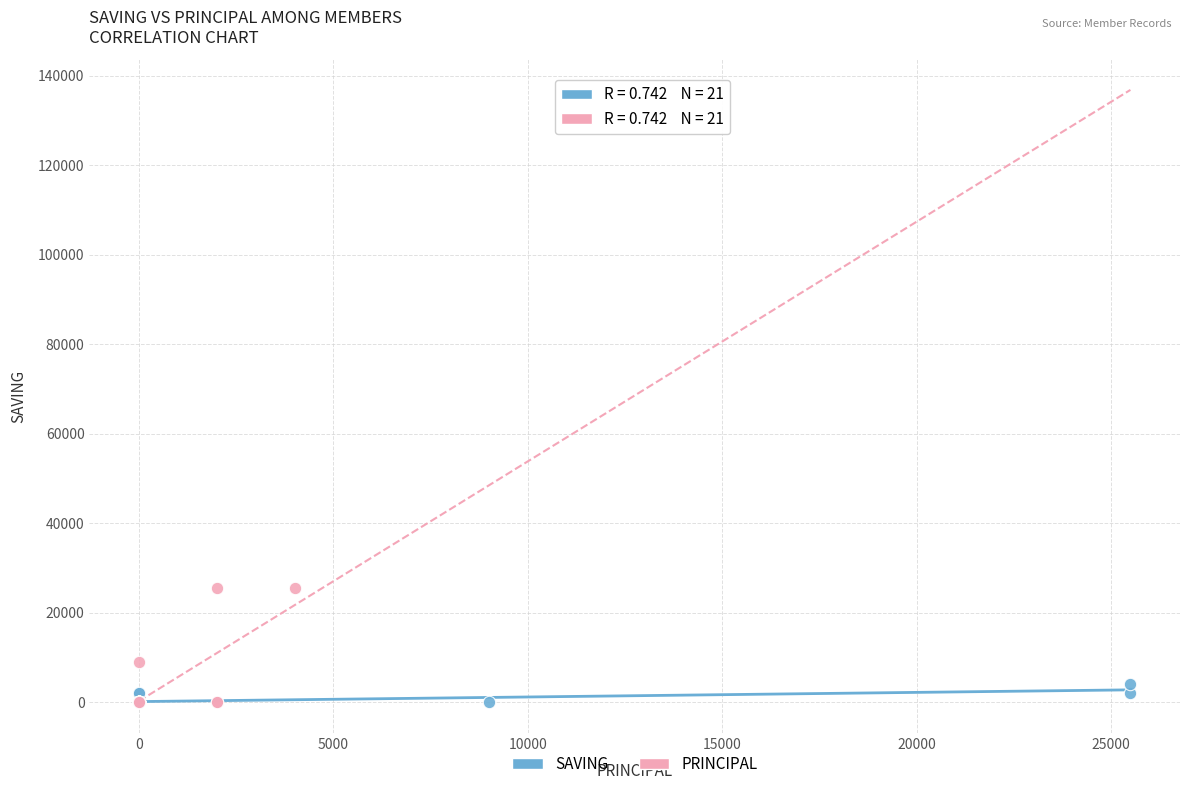

Which series contains the highest Y value?

PRINCIPAL